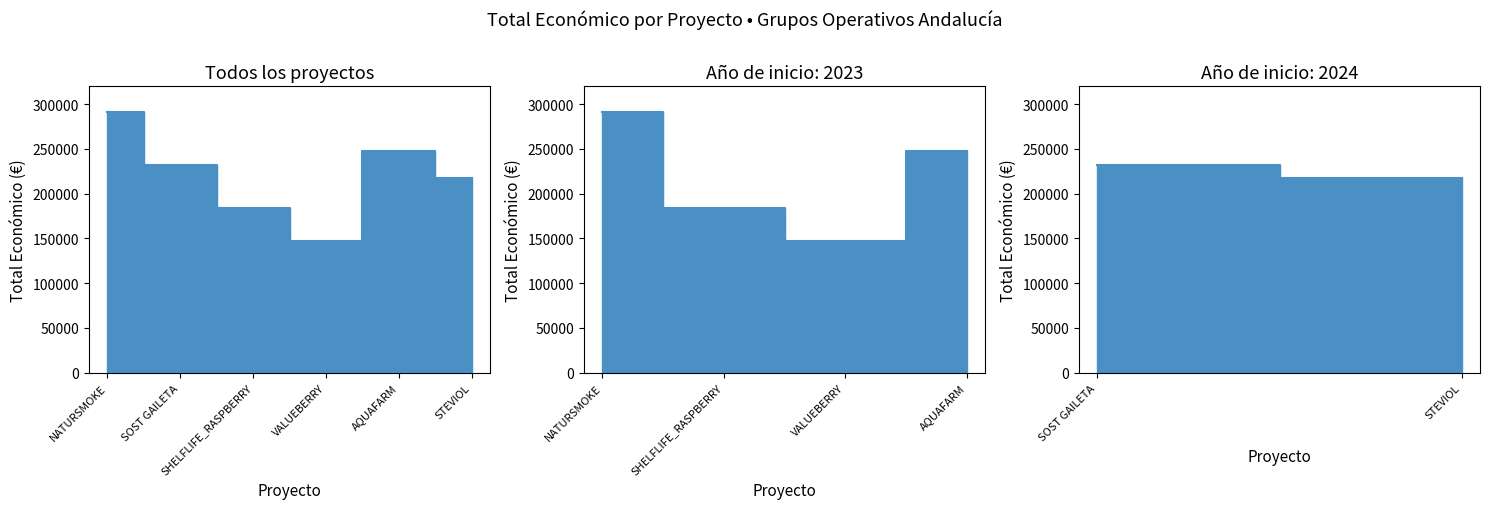

What is the sum of all values?

1320464